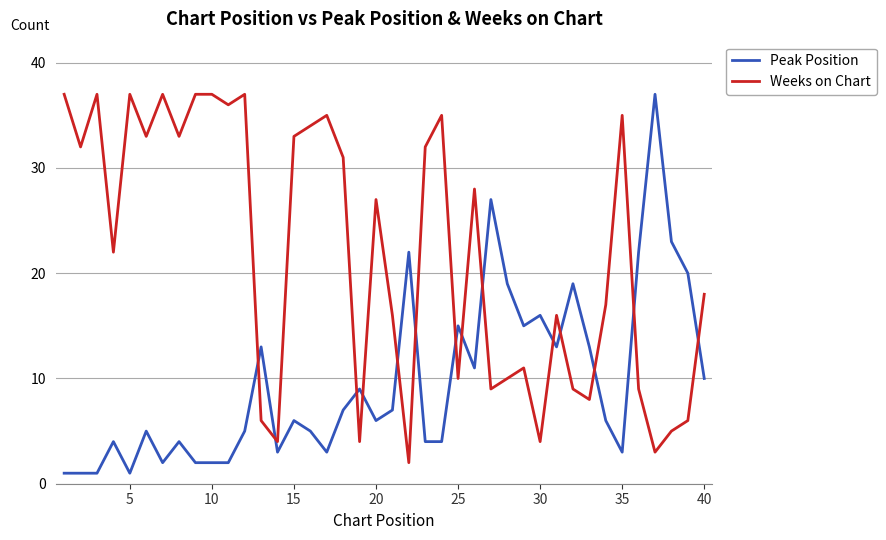

Which series ends up on top after the final intersection of Weeks on Chart and Peak Position?

Weeks on Chart